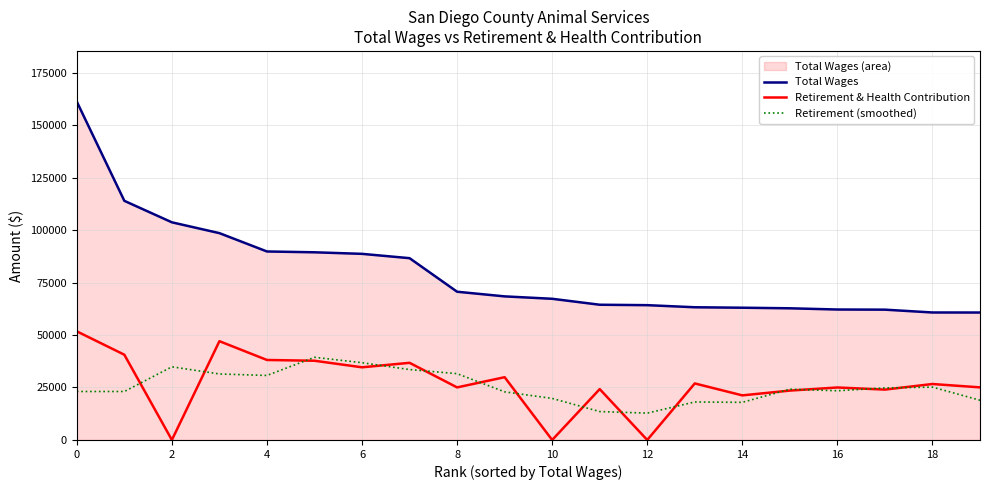

Which series has the largest total across all categories?

Total Wages